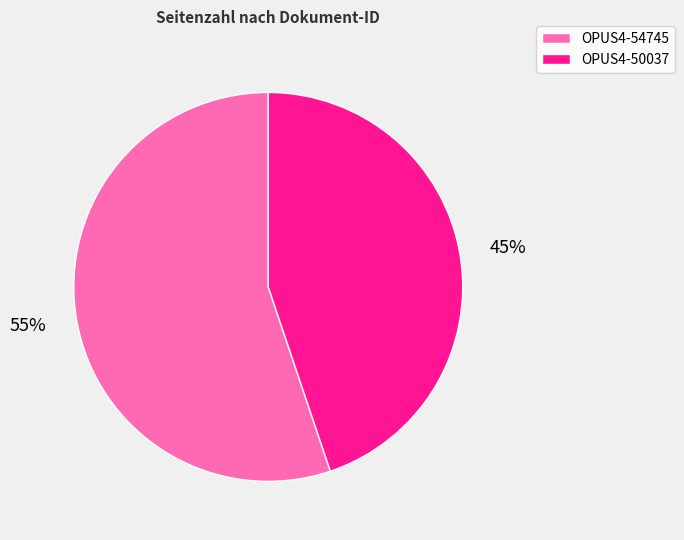

Is there a majority slice in this chart?

Yes